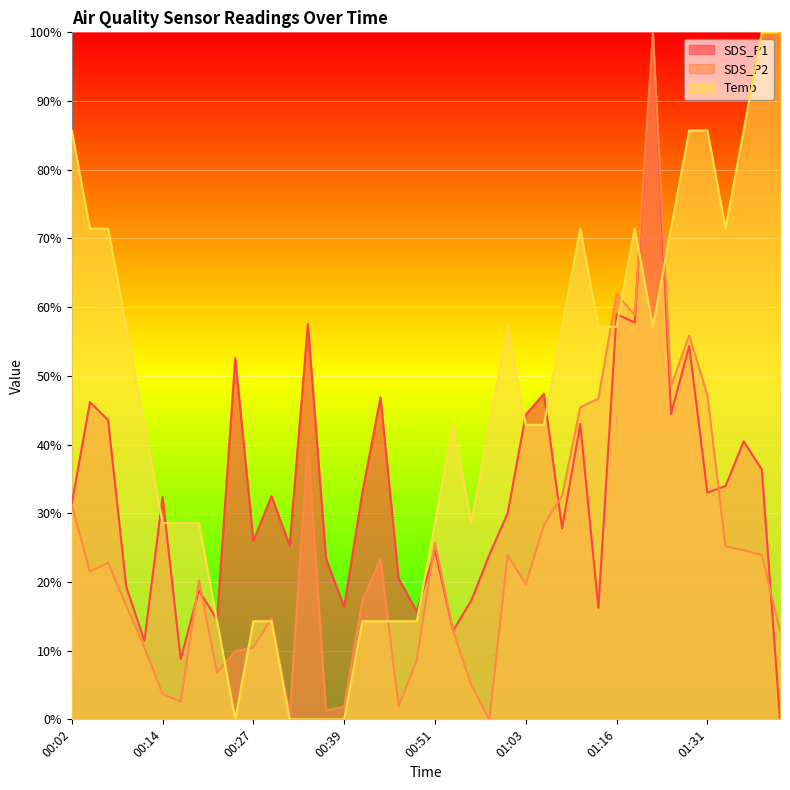

The SDS_P2 series shows 13.2 at 01:33. True or false?

False